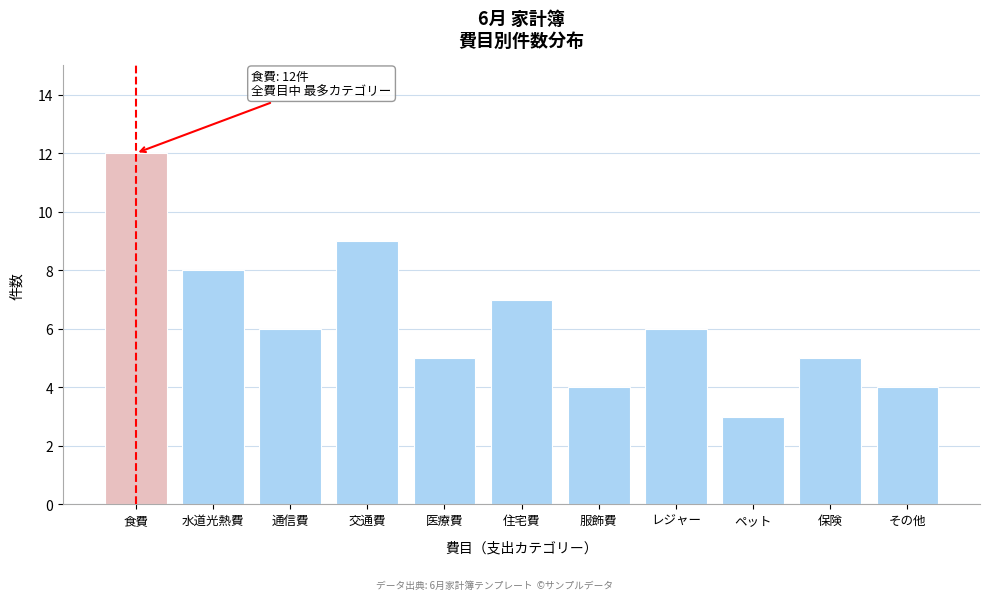

Reading left to right, list all the values displayed in this chart.

12	8	6	9	5	7	4	6	3	5	4